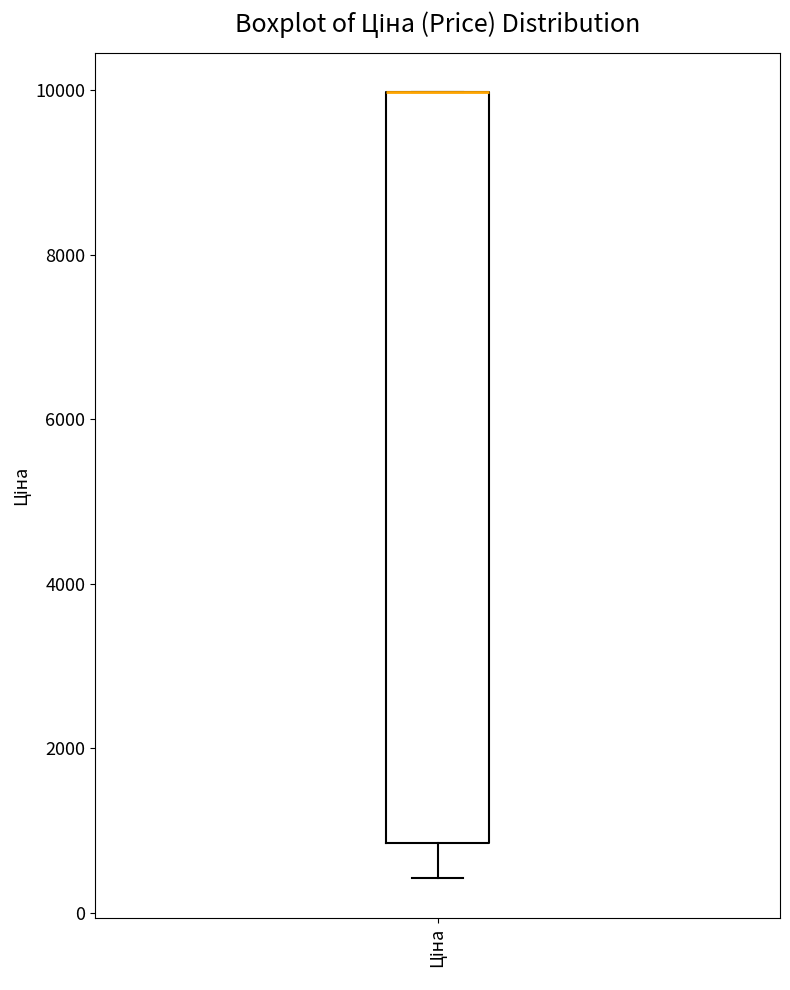

Transcribe this box plot: give where the median line is, the range the box spans, and where the two whiskers end, as read against the y-axis. The values are not printed on the chart, so give them approximately, as read against the axis.

median 10000 (drawn on the box's upper edge), box 800 to 10000, whiskers 400 to 10000